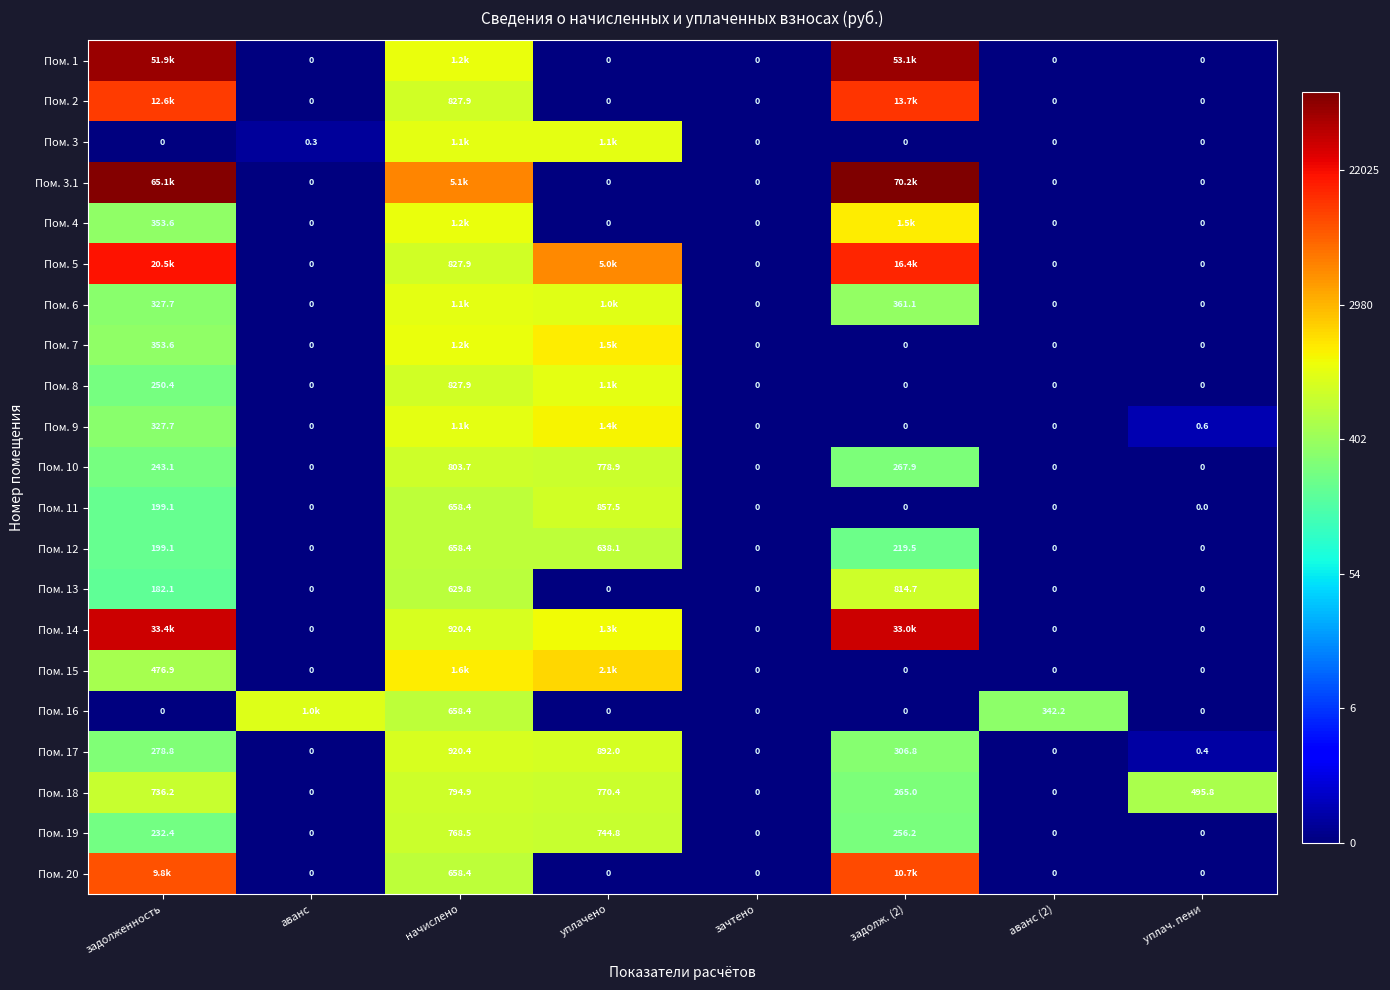

At which label is Пом. 18 closest to 397?

уплач. пени